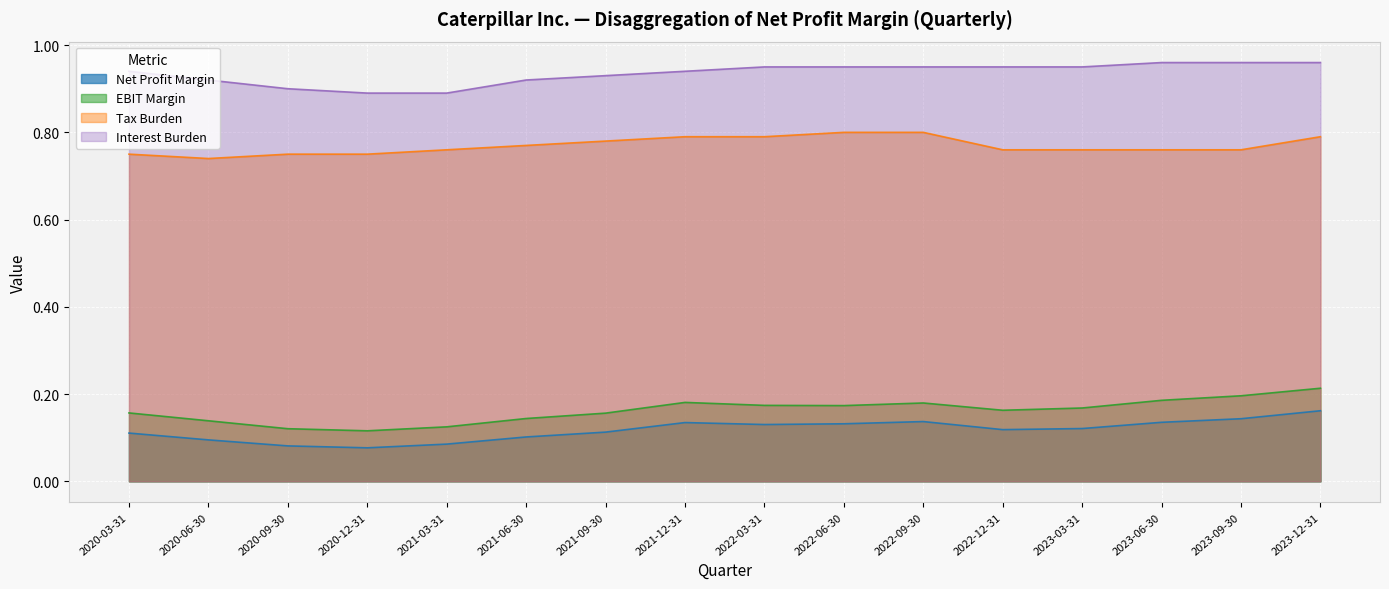

Which category has the lowest value across all series?

2020-12-31